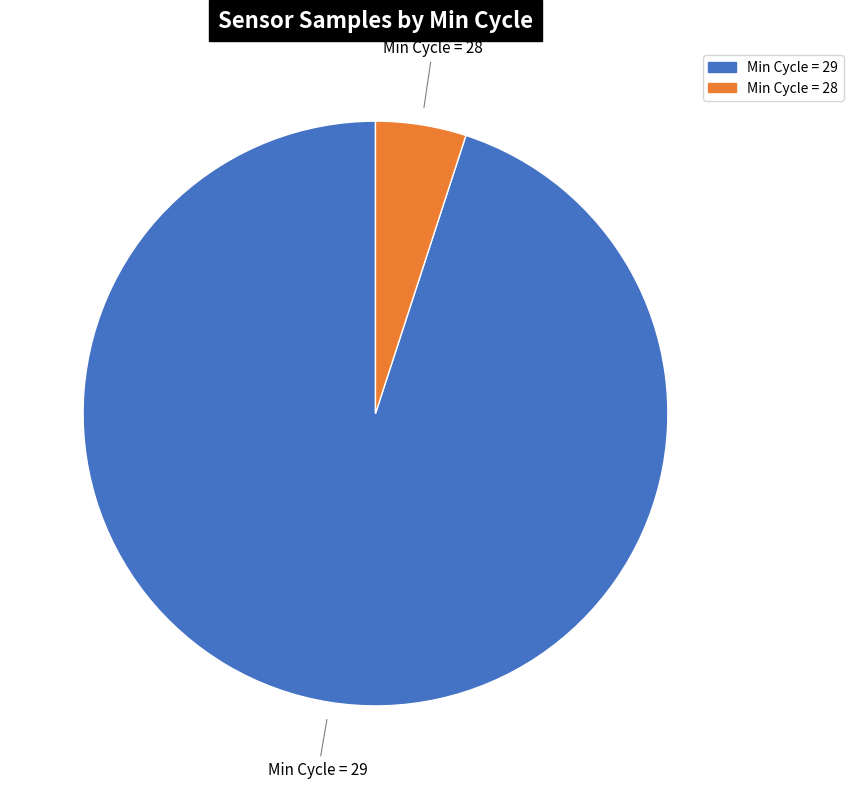

Is there a majority slice in this chart?

Yes